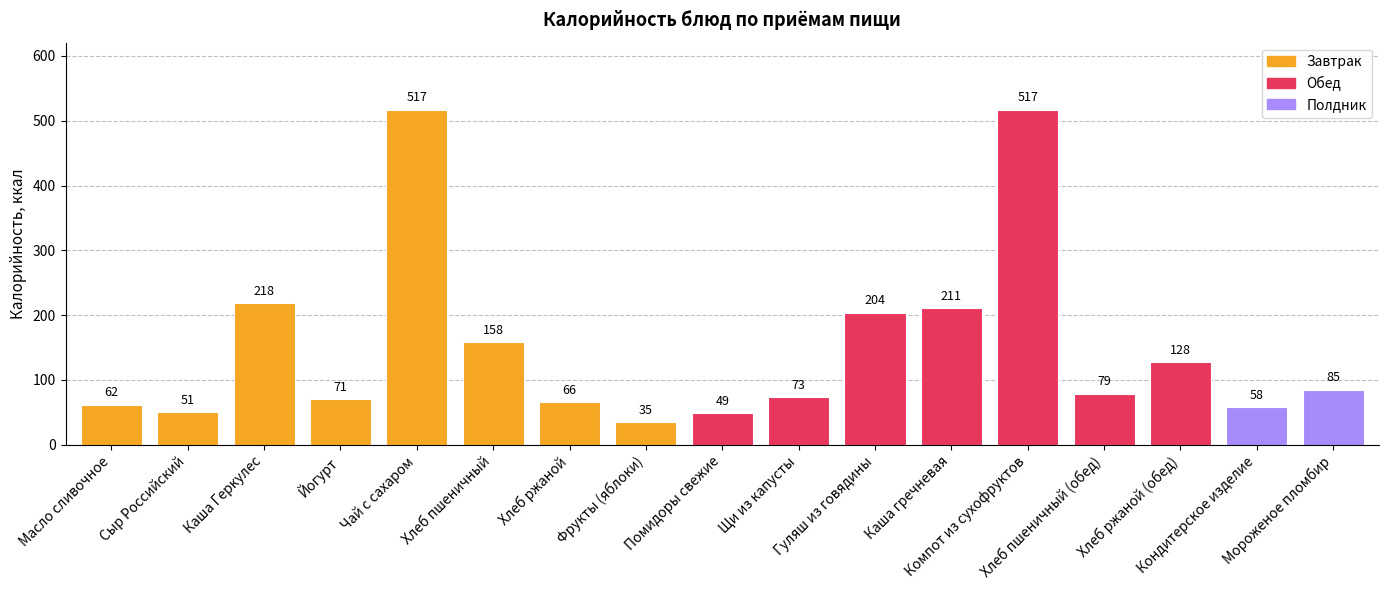

Does the chart contain stacked bars?

No